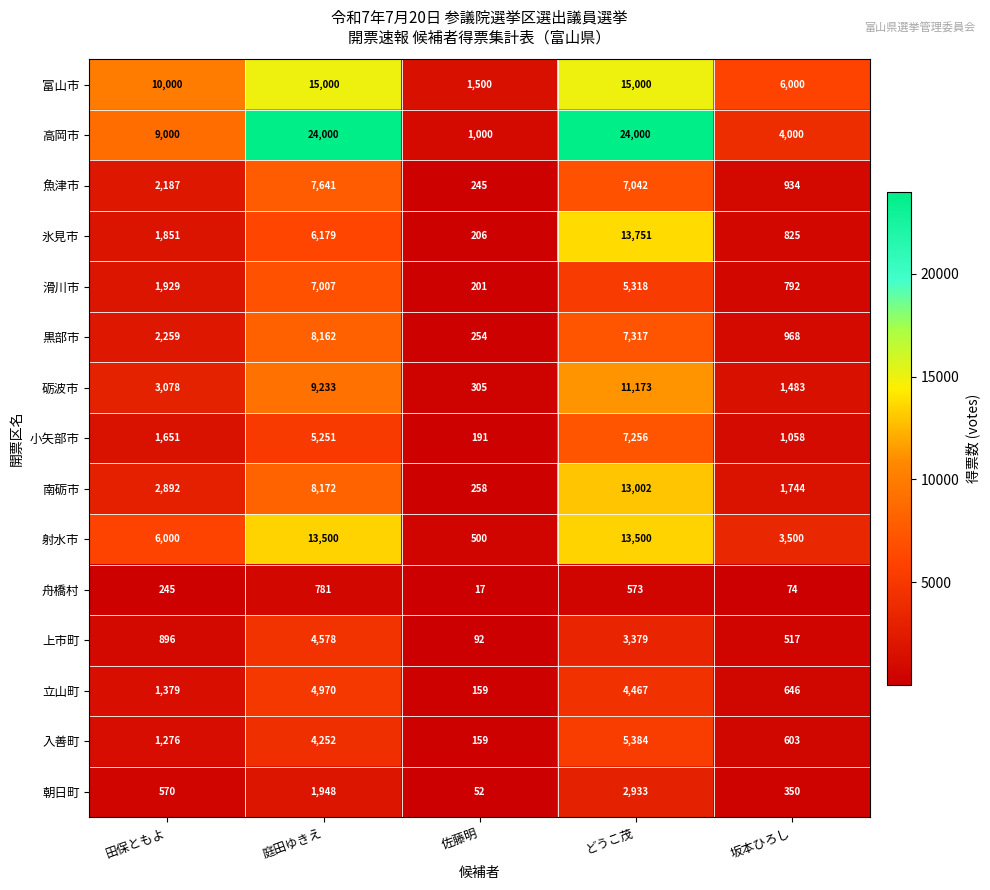

What is the difference between the maximum and minimum values in the 立山町 series?

4811